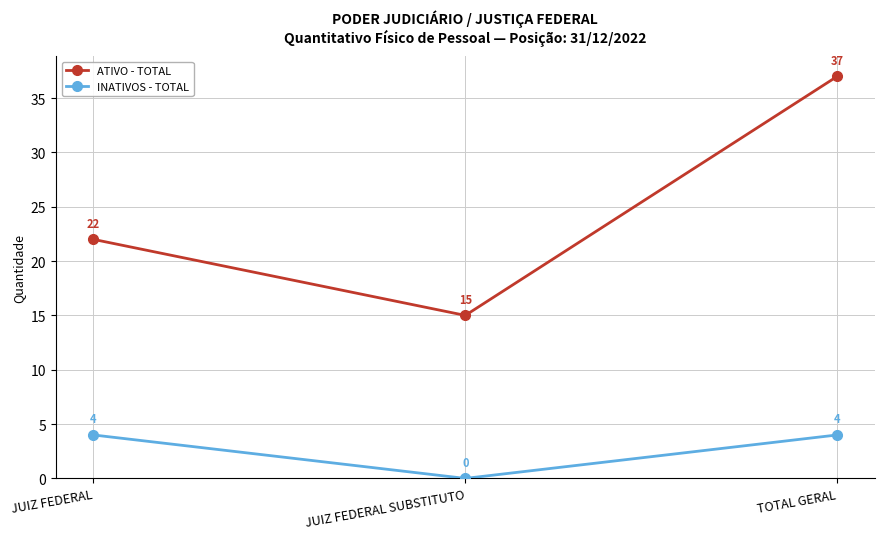

Is the value of INATIVOS - TOTAL at TOTAL GERAL greater than the value of ATIVO - TOTAL at JUIZ FEDERAL SUBSTITUTO?

No